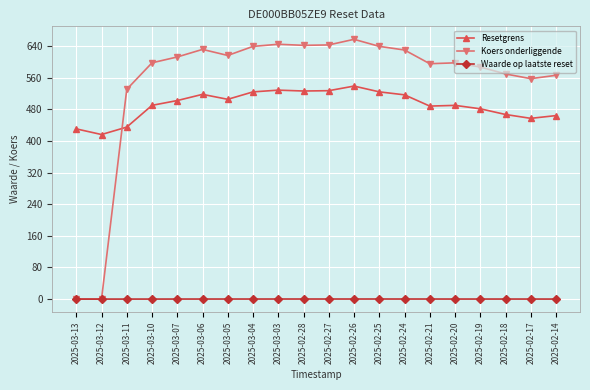

Rank the series by their maximum value, from lowest to highest.

Waarde op laatste reset, Resetgrens, Koers onderliggende